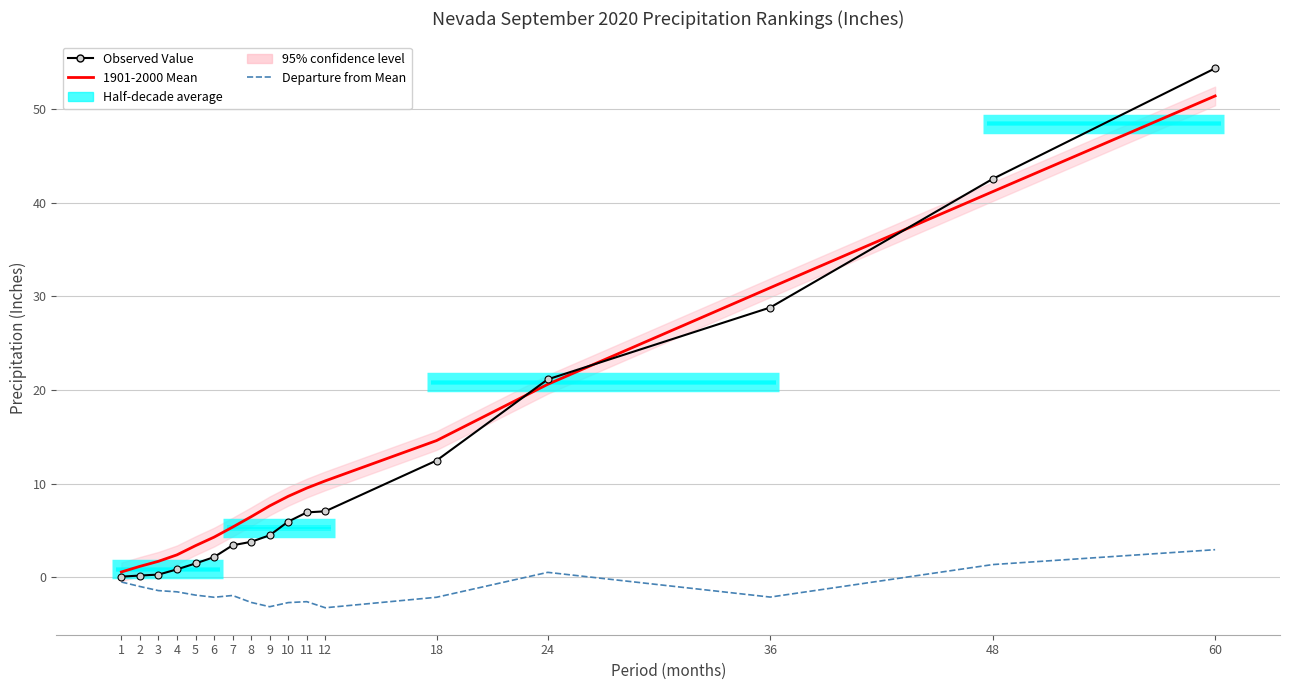

What is the difference between the maximum and minimum values in the Observed Value series?

54.3